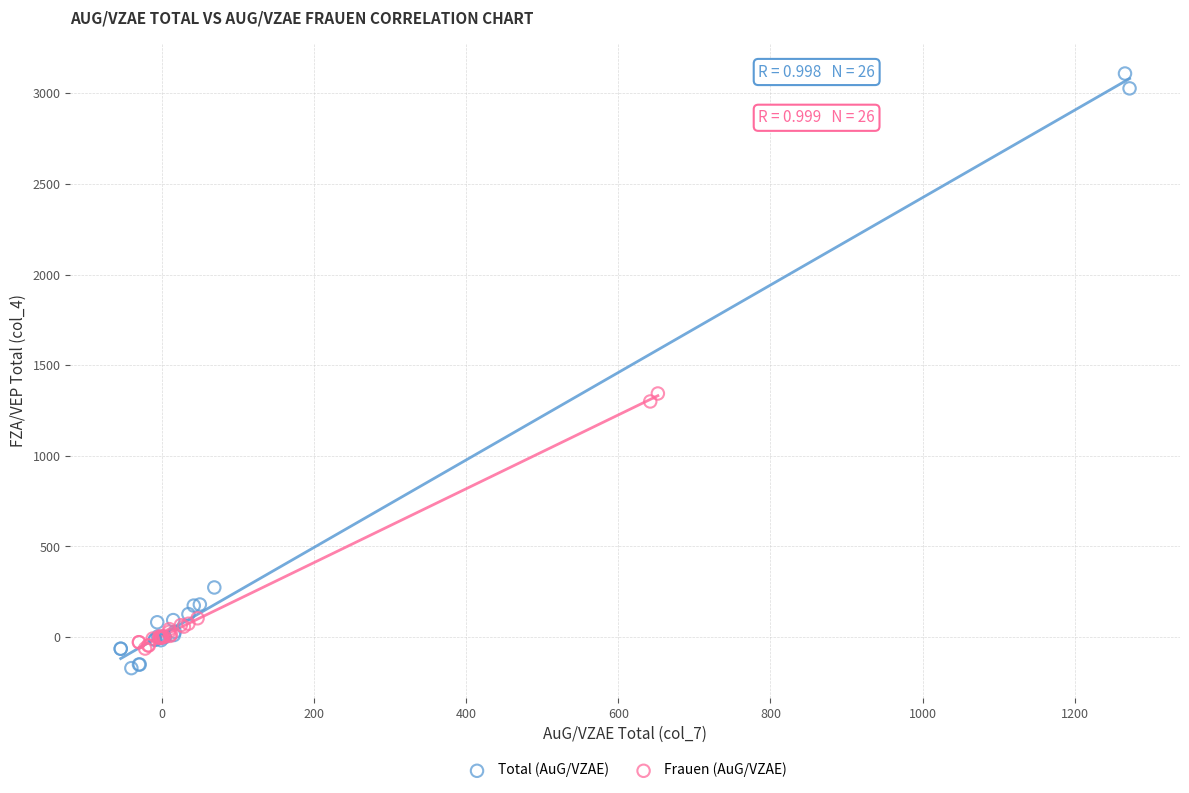

Which series contains the lowest Y value?

Total (AuG/VZAE)